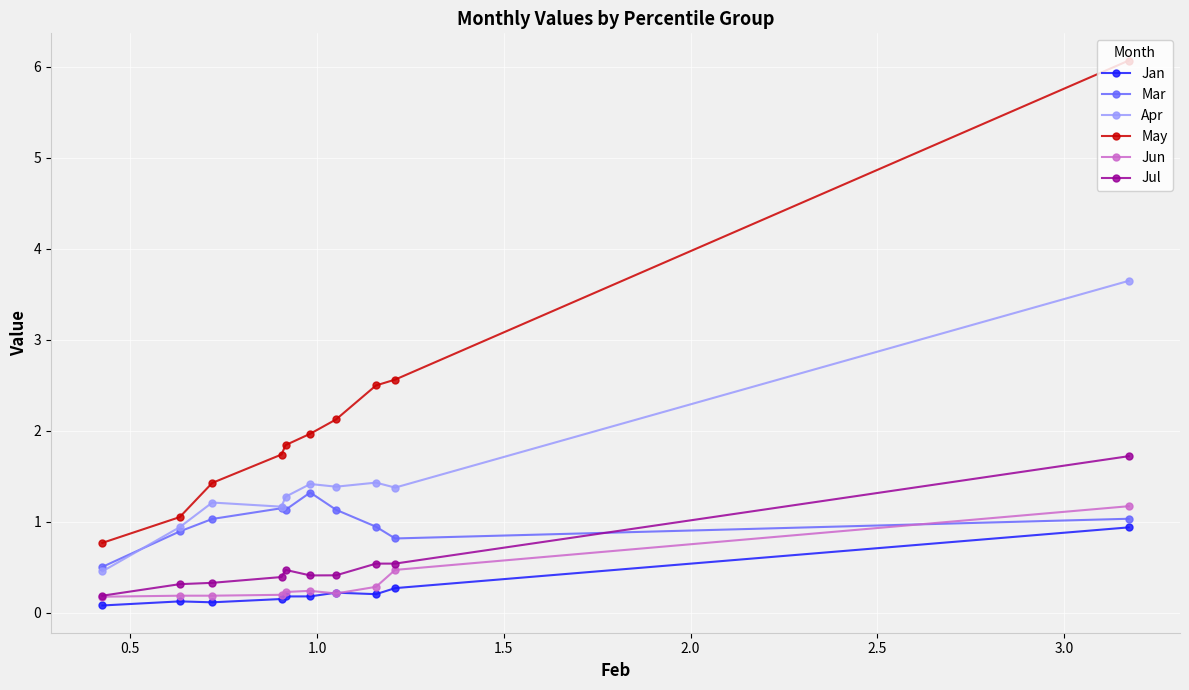

How many lines are shown in the chart?

6